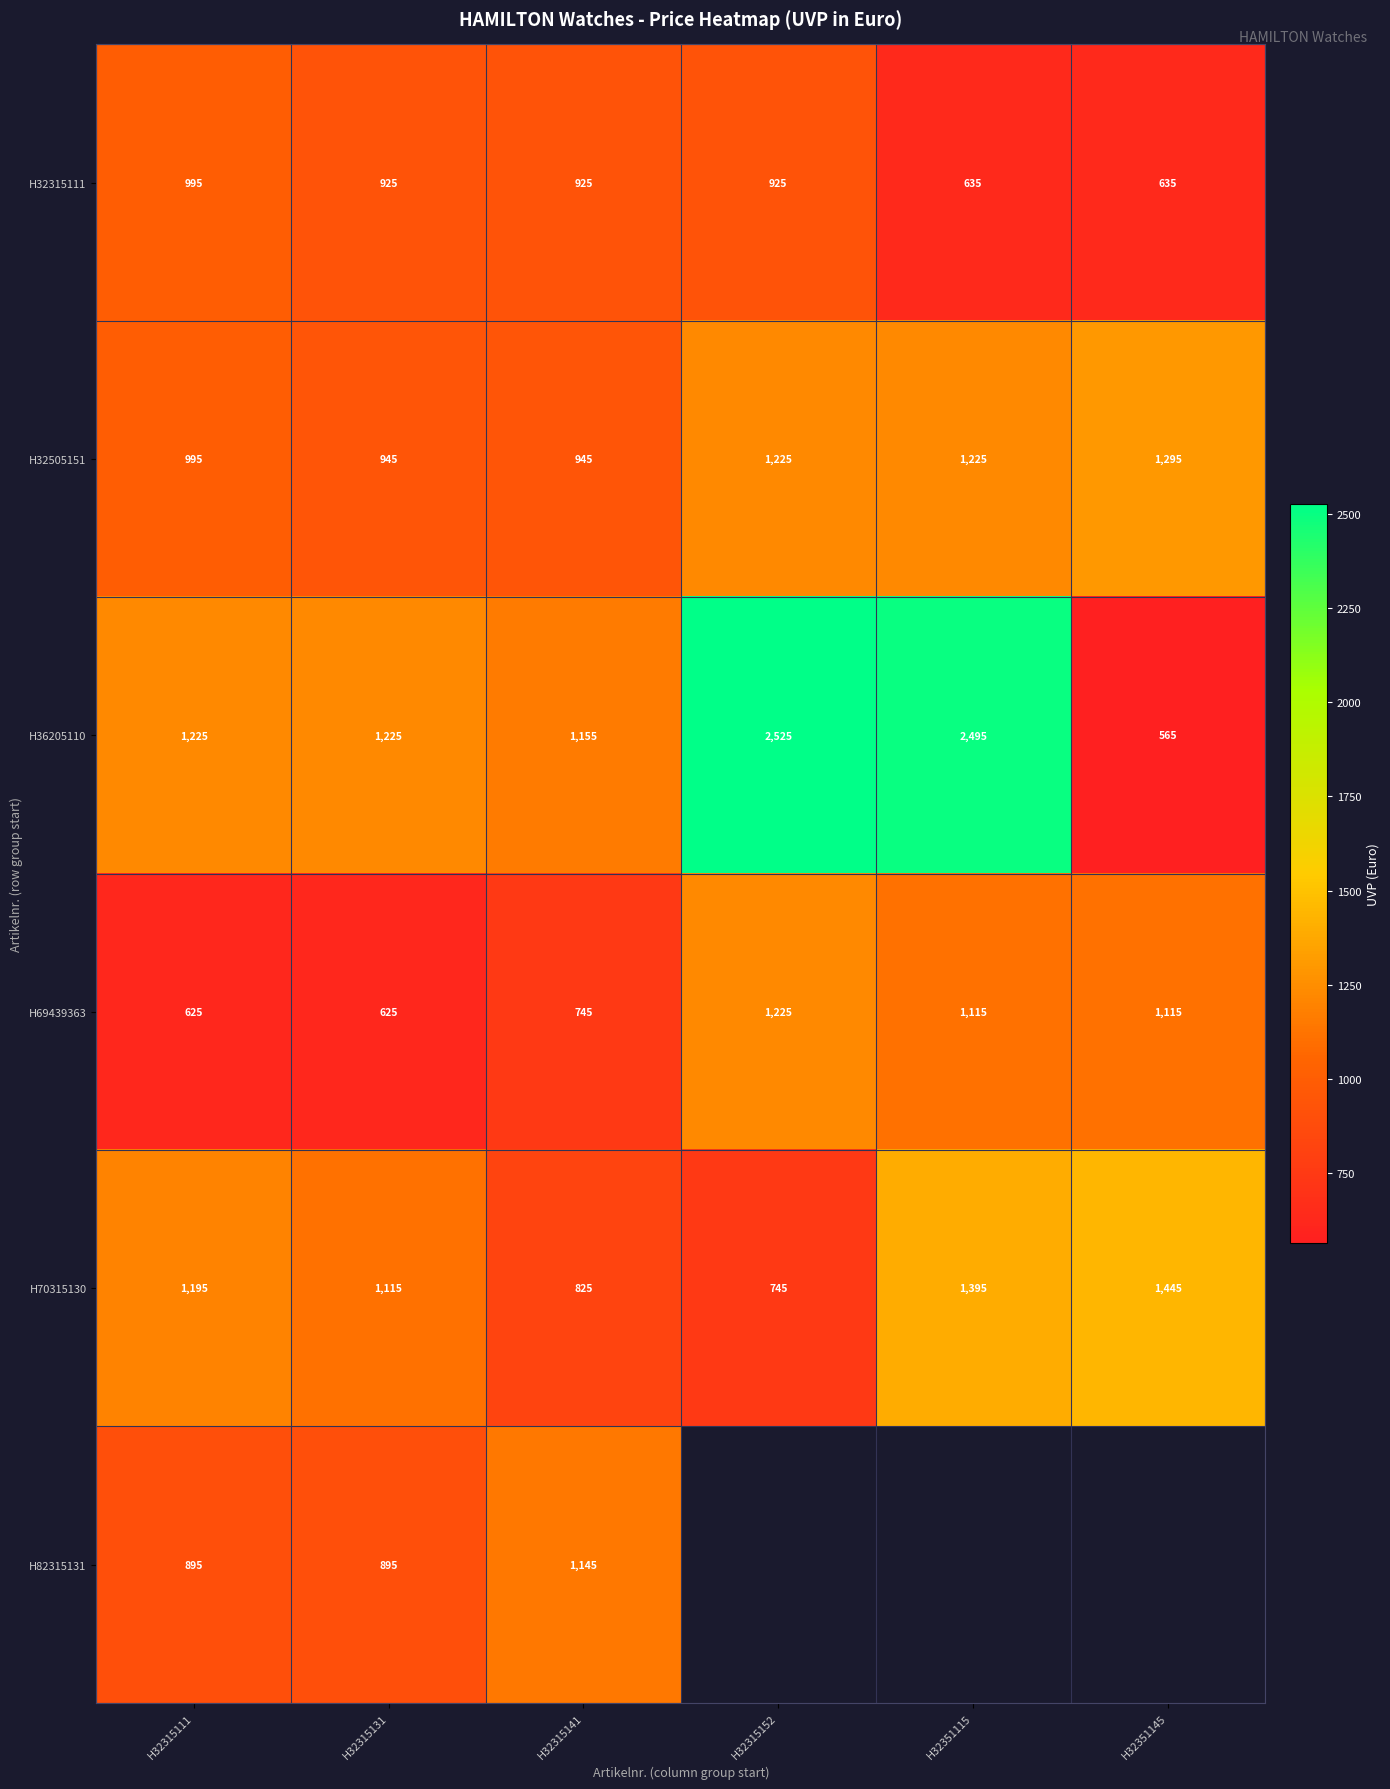

Rank the categories by H70315130 value from lowest to highest.

H32315152, H32315141, H32315131, H32315111, H32351115, H32351145